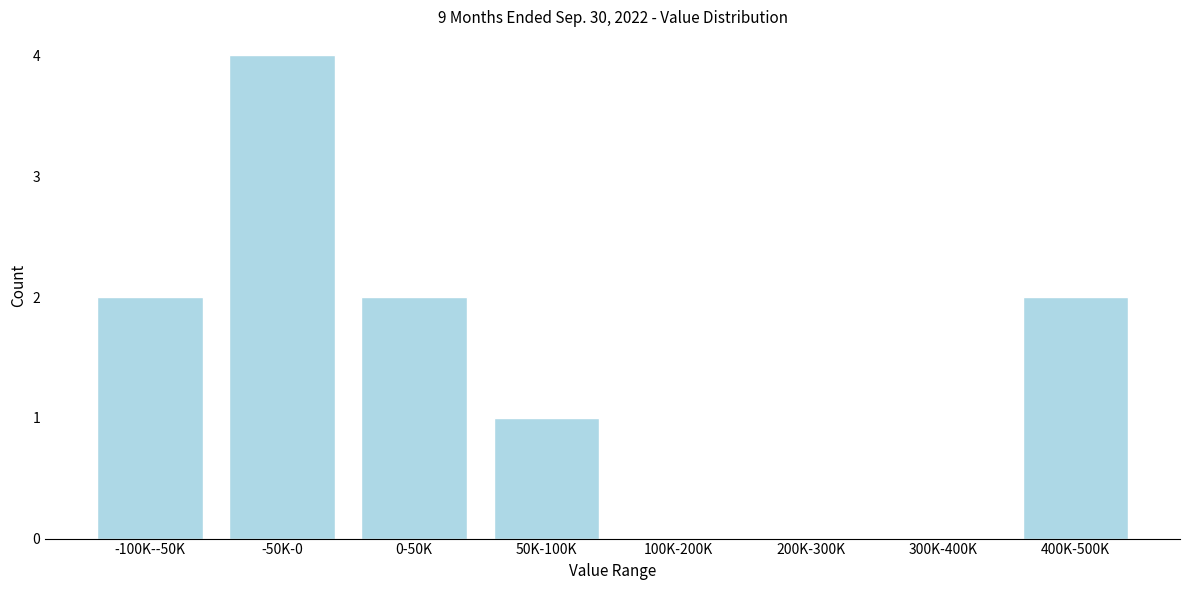

Reading right to left, list all the values displayed in this chart.

400K-500K=2	300K-400K=0	200K-300K=0	100K-200K=0	50K-100K=1	0-50K=2	-50K-0=4	-100K--50K=2